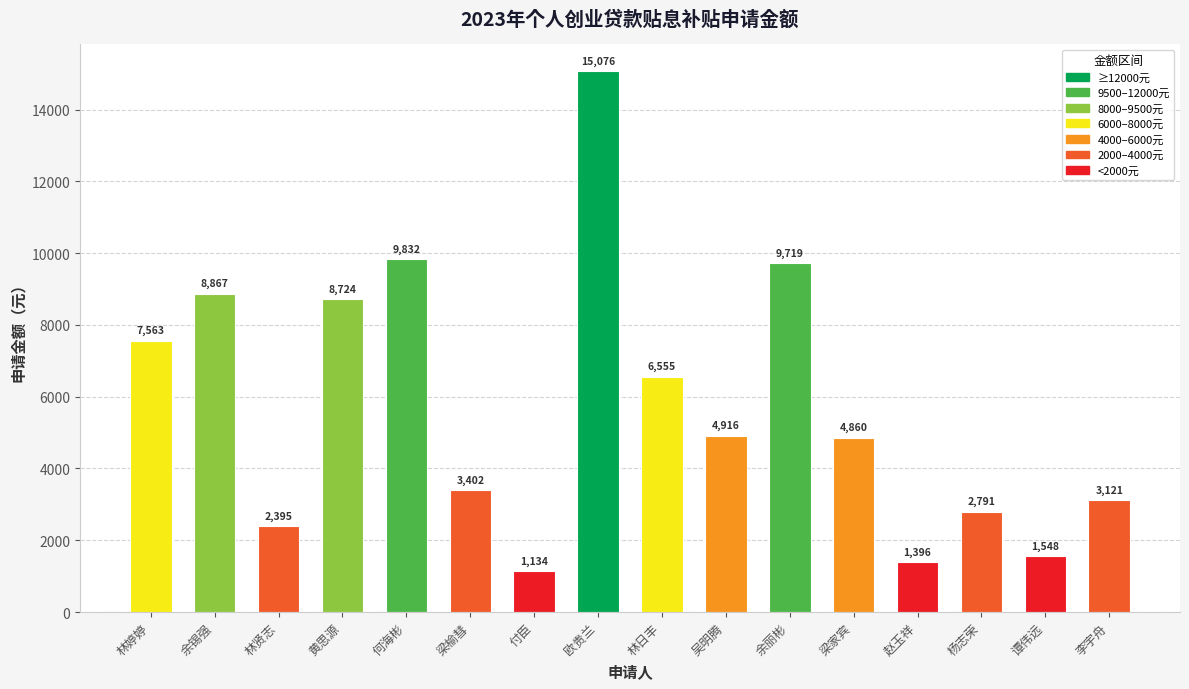

Count the number of values greater than 4916.

8